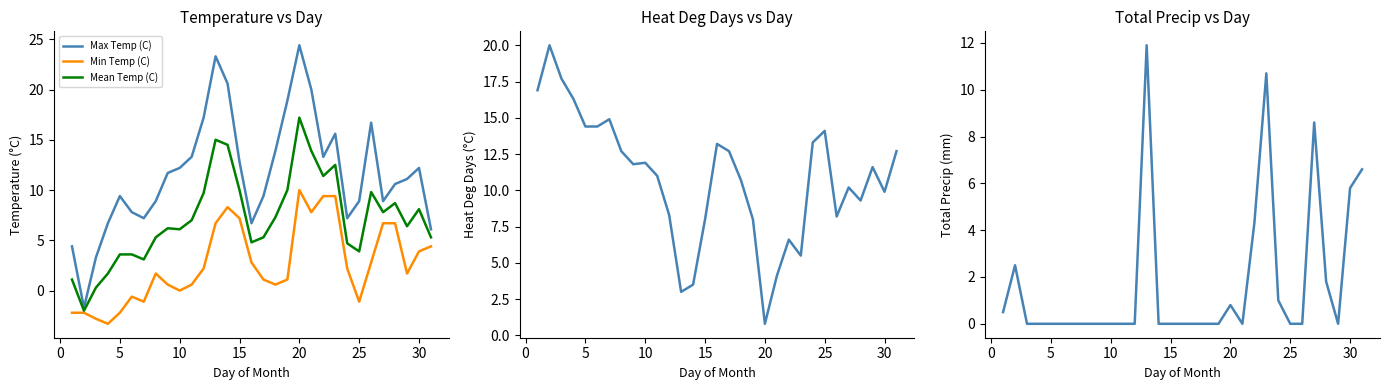

Which series ends up on top after the final intersection of Total Precip (mm) and Min Temp (C)?

Total Precip (mm)